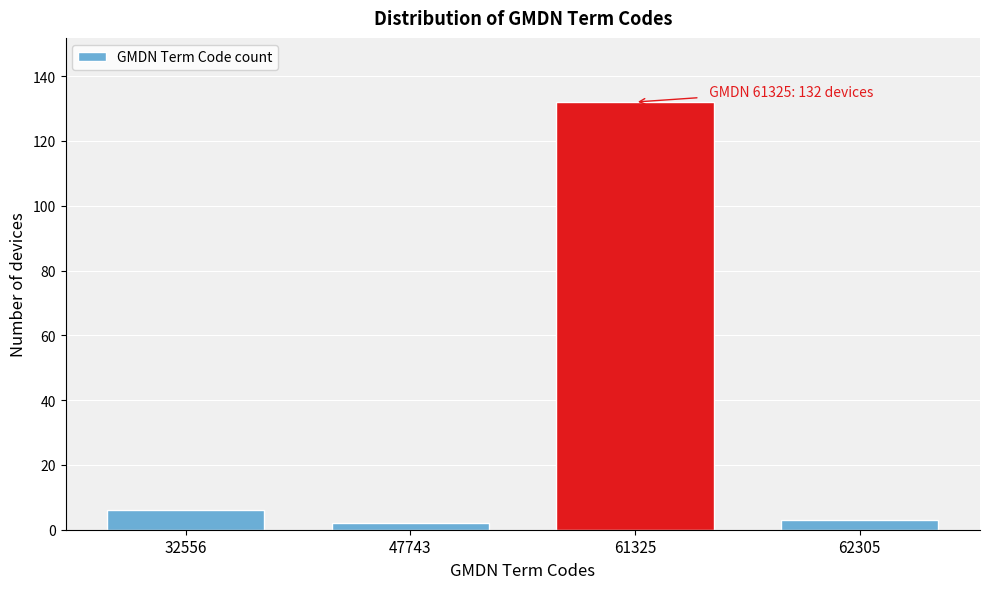

Reading left to right, extract all data points from this chart.

6	2	132	3